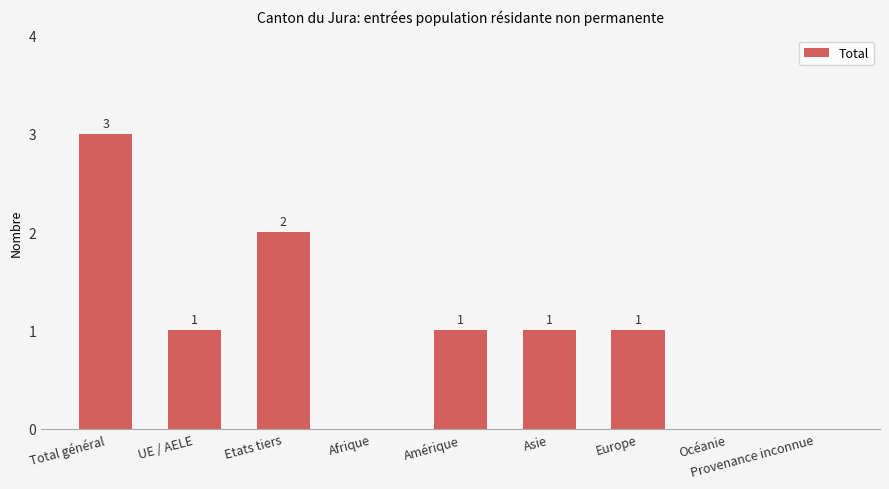

How many data points does each series have?

9